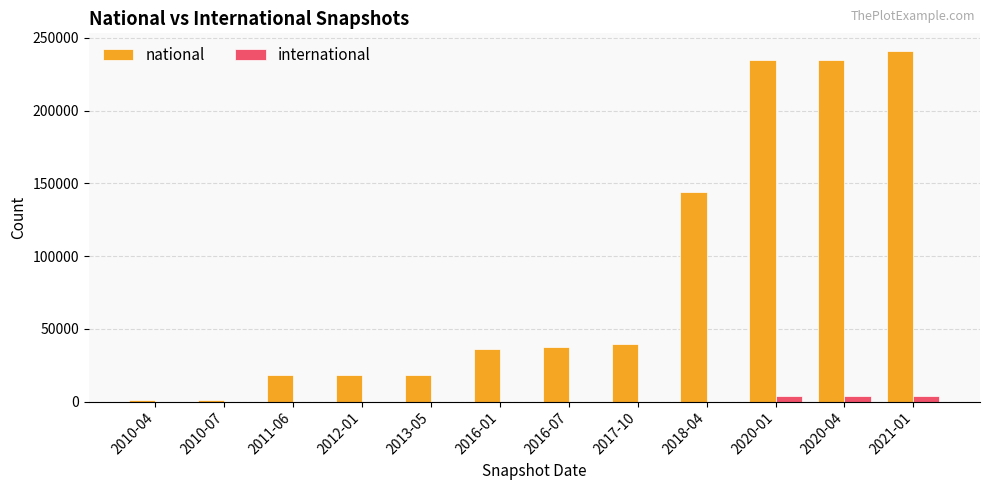

What are all the series names shown in the legend?

national, international